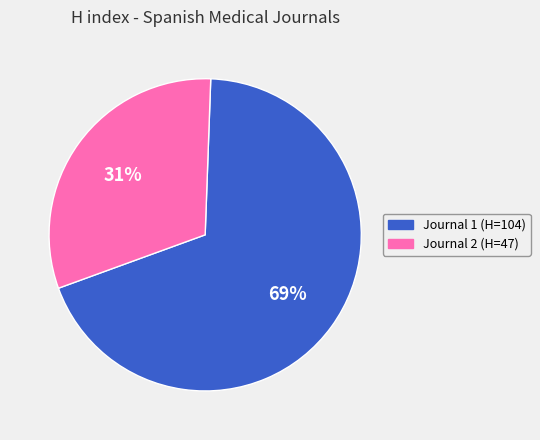

Count the number of slices in the pie.

2